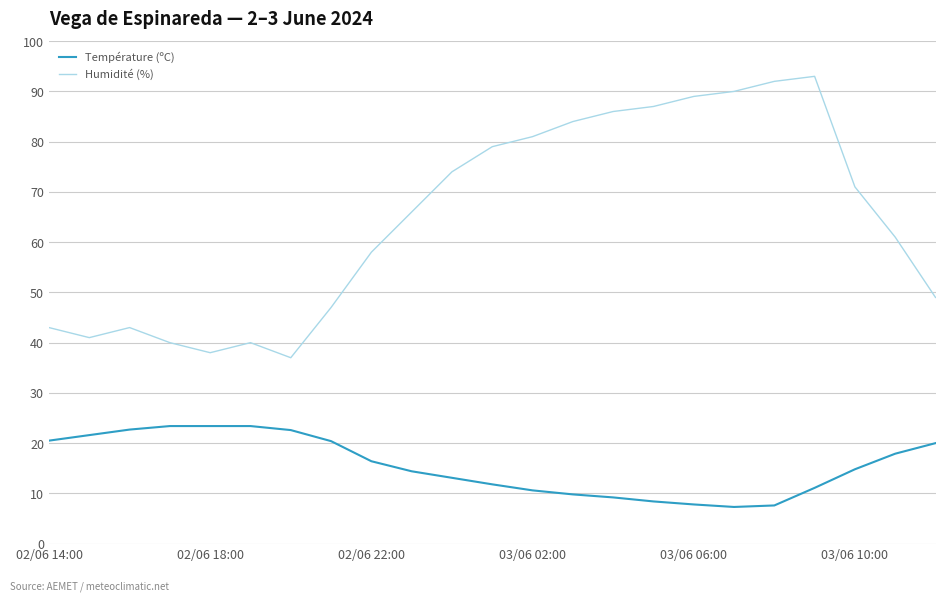

What is the sum of all Température (ºC) values?

358.2